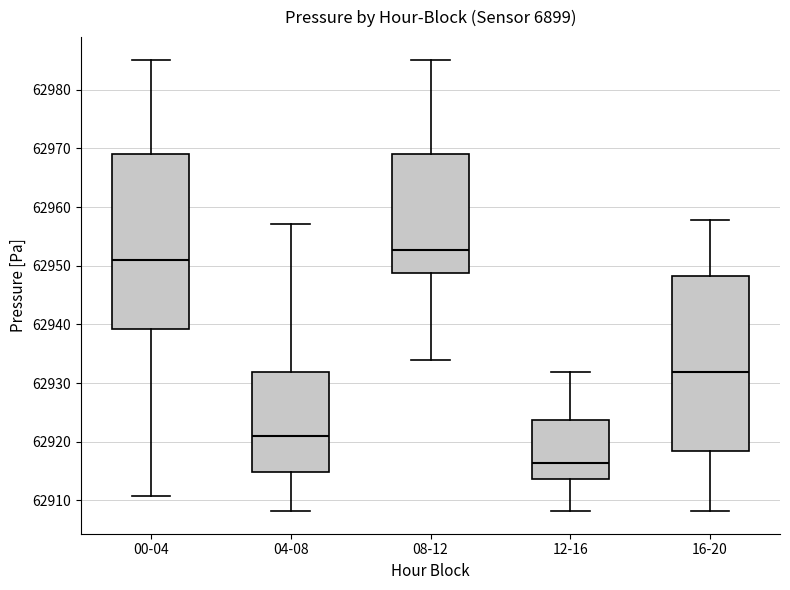

Which box's median line is the highest?

08-12